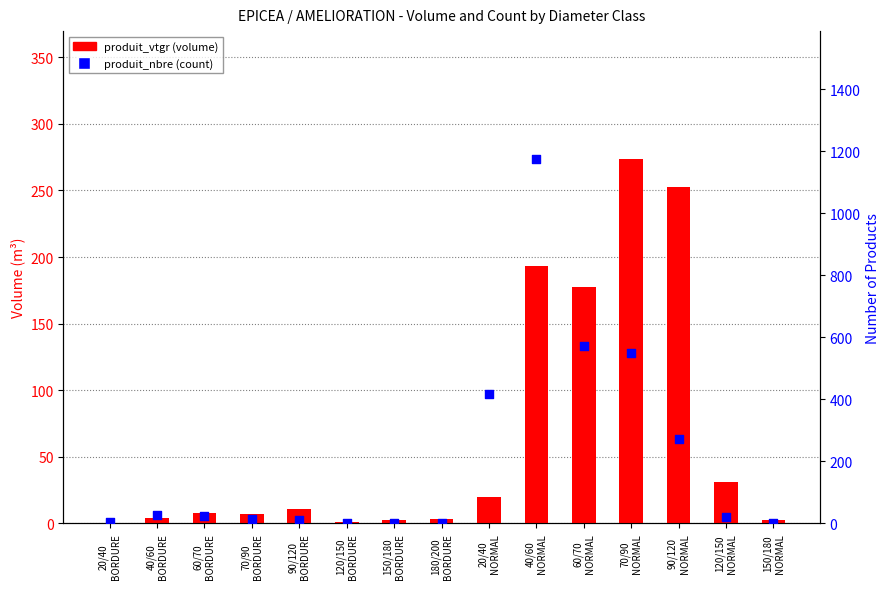

Which series contains the highest Y value?

produit_nbre